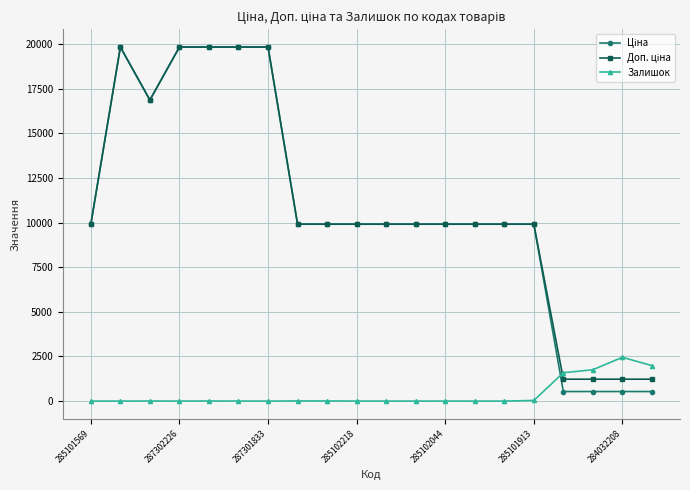

At how many categories does at least one series exceed 15991?

6